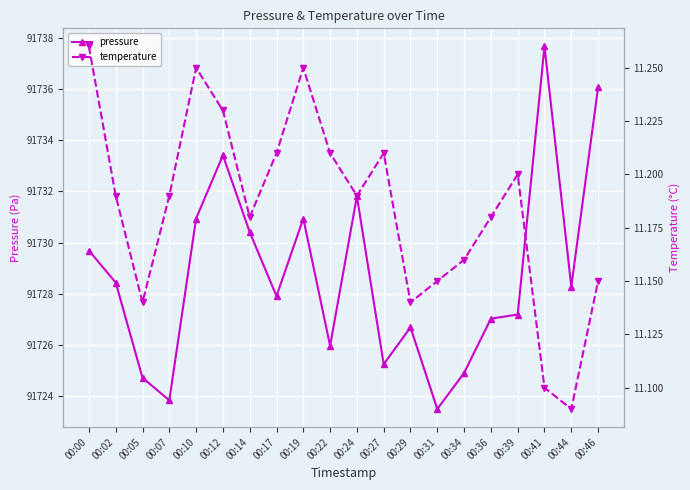

True or false: pressure has a value of 91728.3 at 00:44.

True